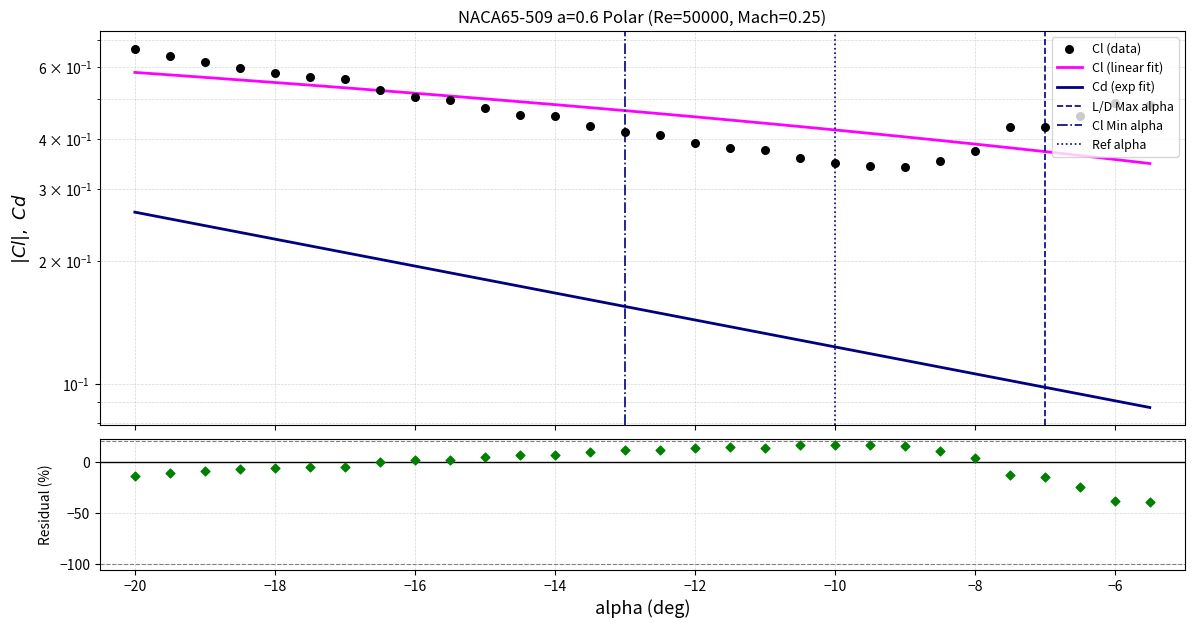

Which series reaches the minimum Y coordinate?

Cd